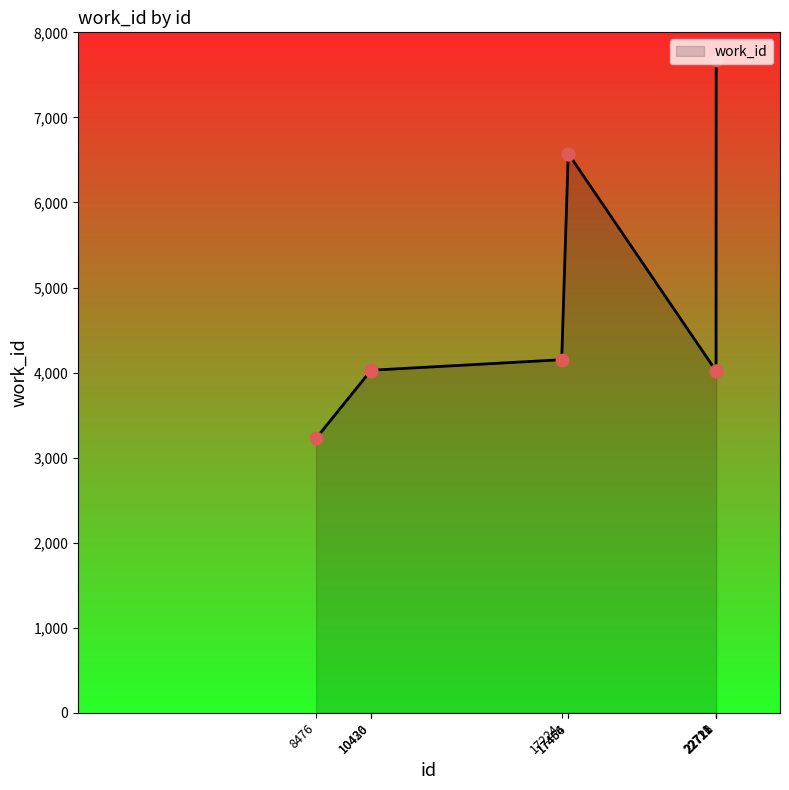

Between 22711 and 17464, which is larger?

17464